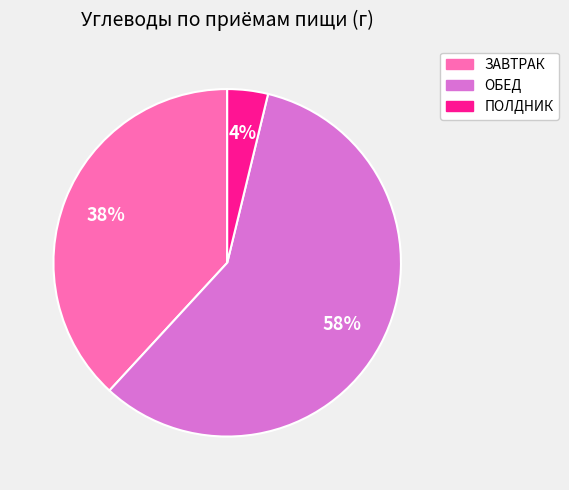

Does any single category account for the majority?

Yes